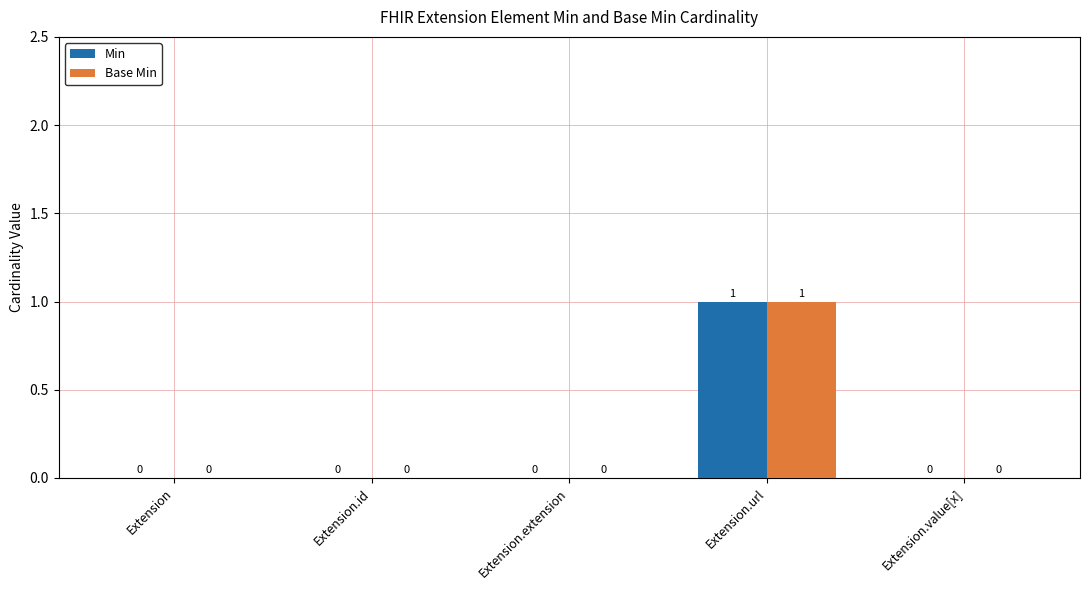

At which category is the sum across all series the highest?

Extension.url